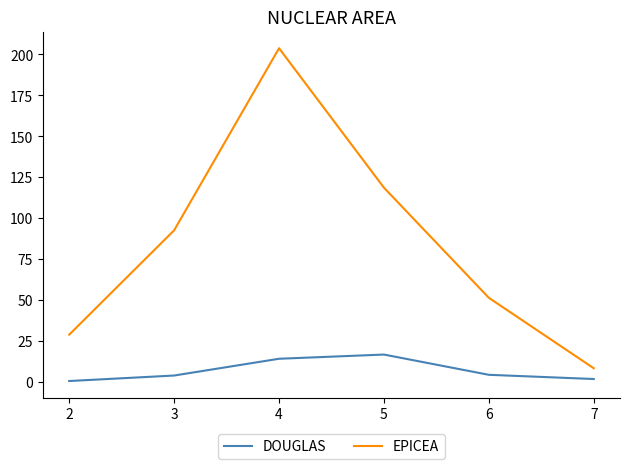

Which series has the largest range (max minus min)?

EPICEA